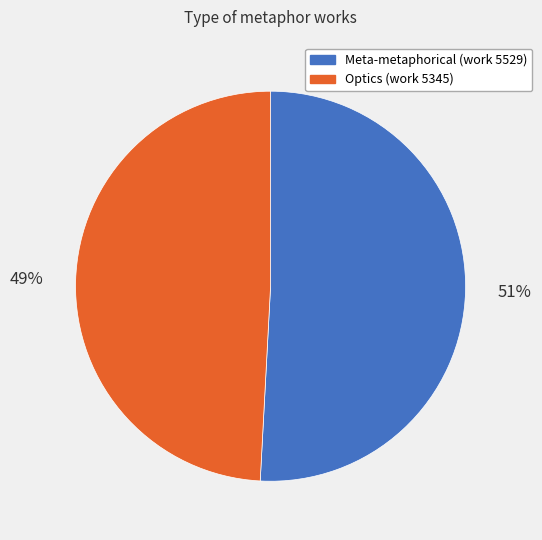

Is Optics (work 5345) the majority of the pie?

No